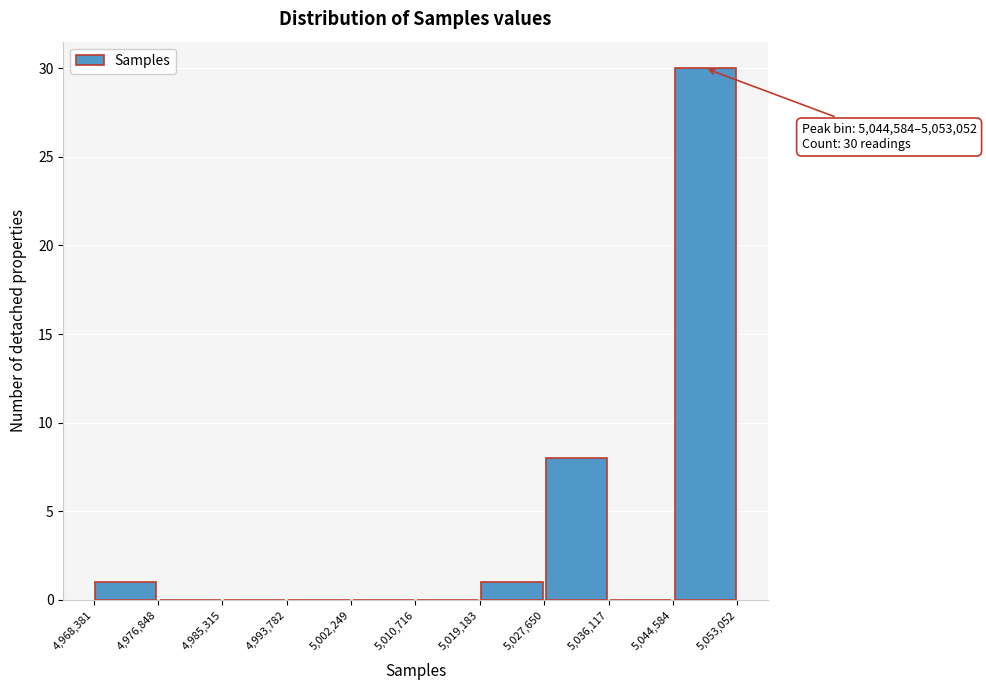

Which range on the x-axis has the tallest bar?

5,044,584 to 5,053,052